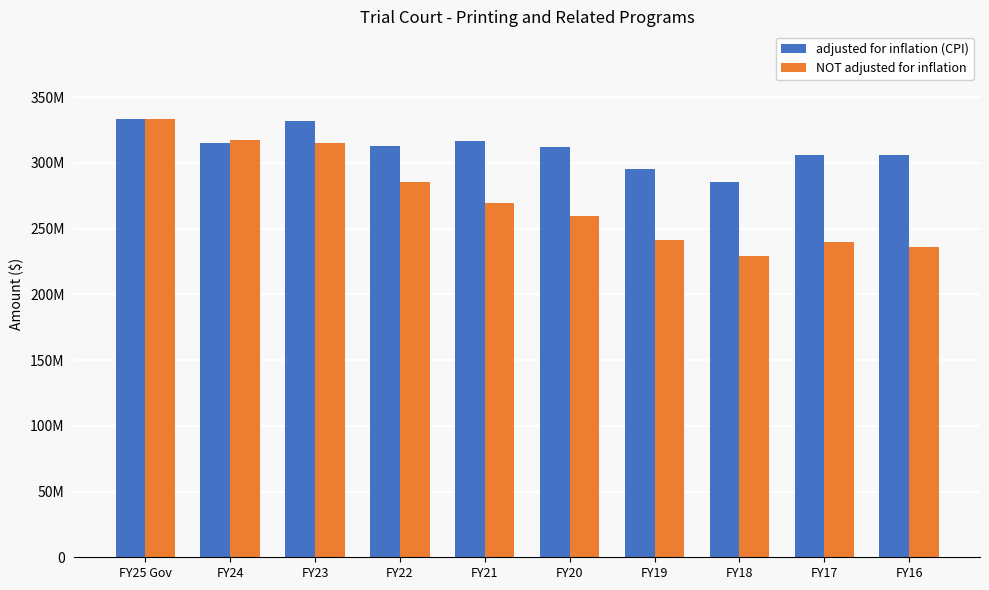

Which series has the largest range (max minus min)?

NOT adjusted for inflation